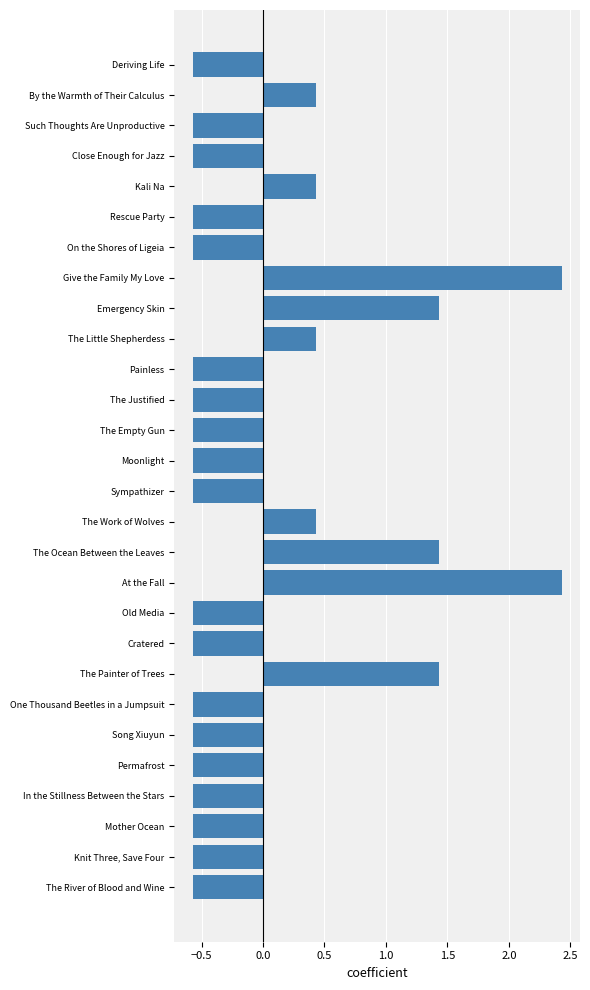

What is the difference between the maximum and second lowest values?

3.0